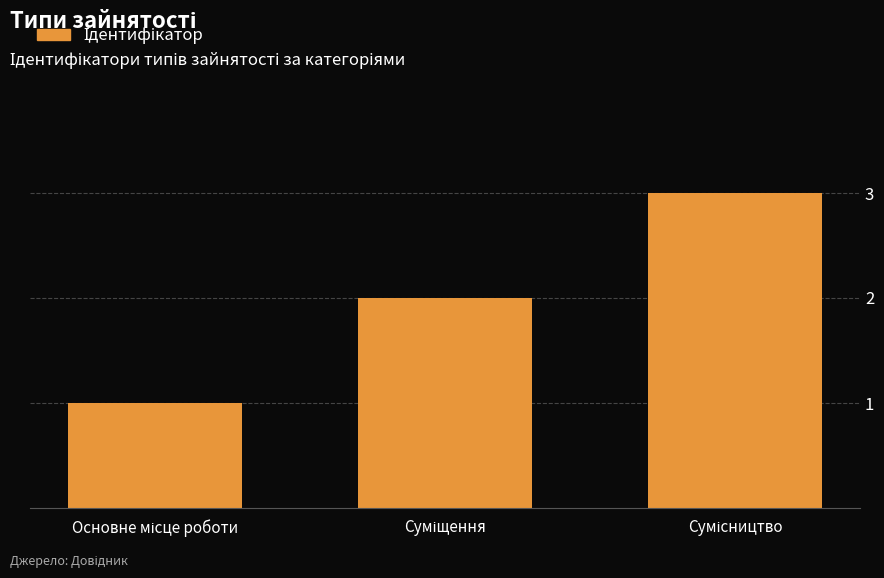

How many data points does each series have?

3